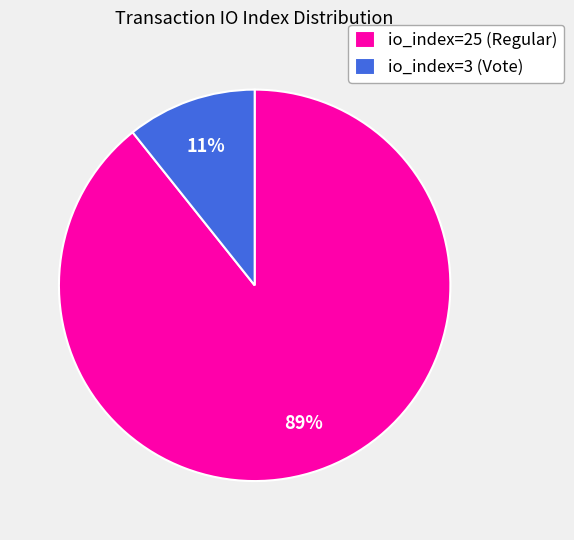

Between io_index=25 (Regular) and io_index=3 (Vote), which is larger?

io_index=25 (Regular)